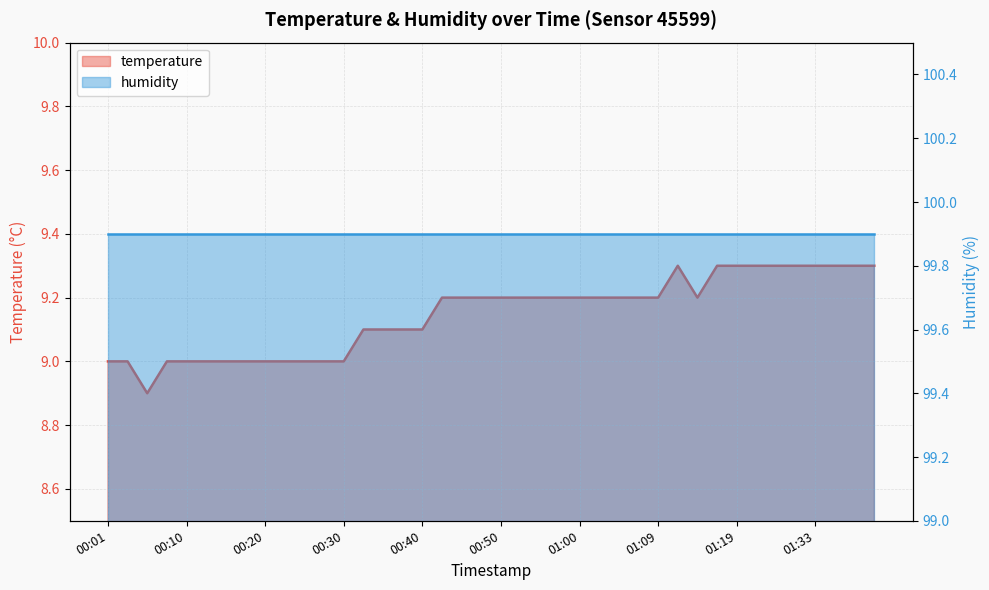

Read the value at 00:18.

9.0